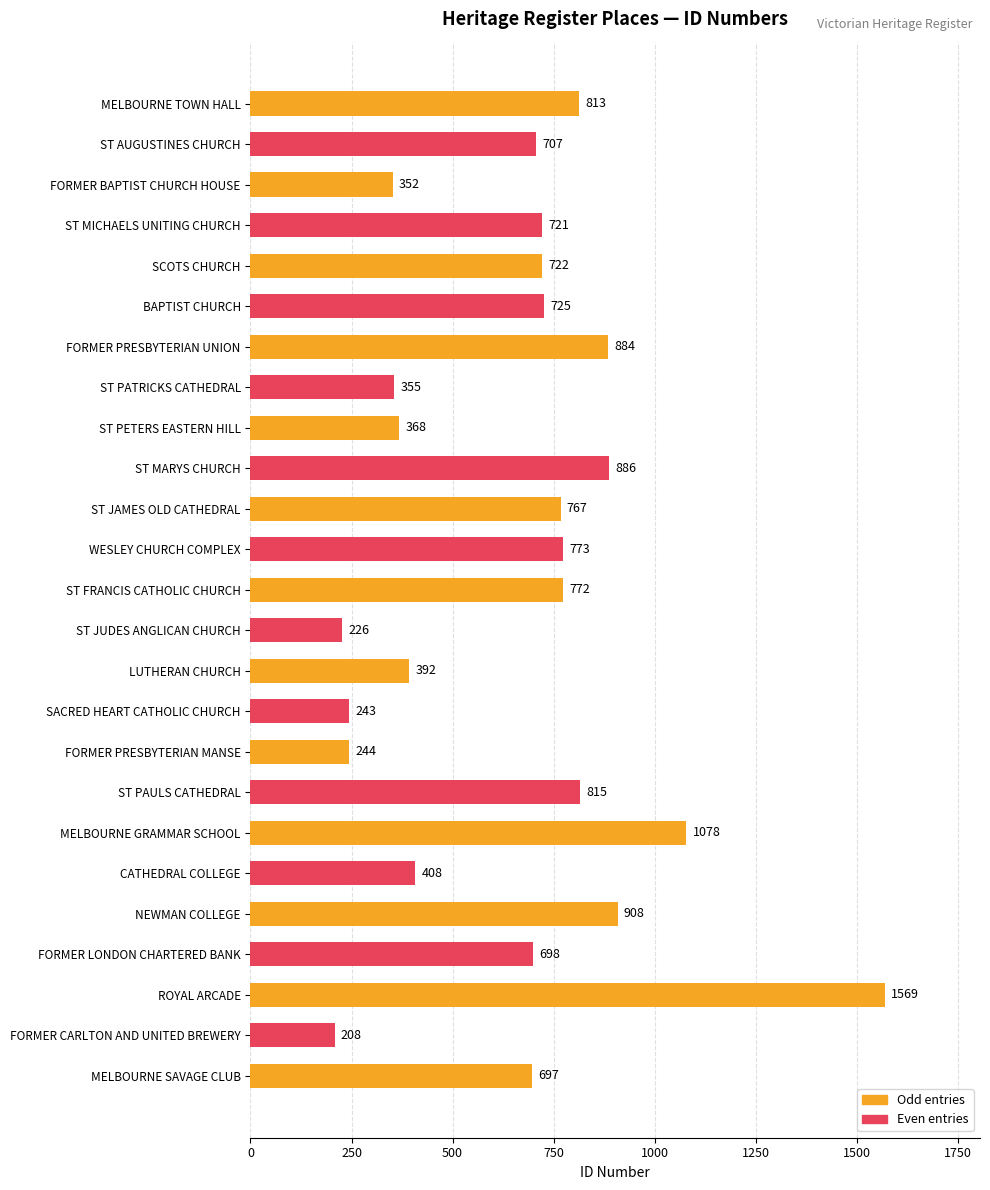

True or false: the data shows 813 at MELBOURNE TOWN HALL.

True